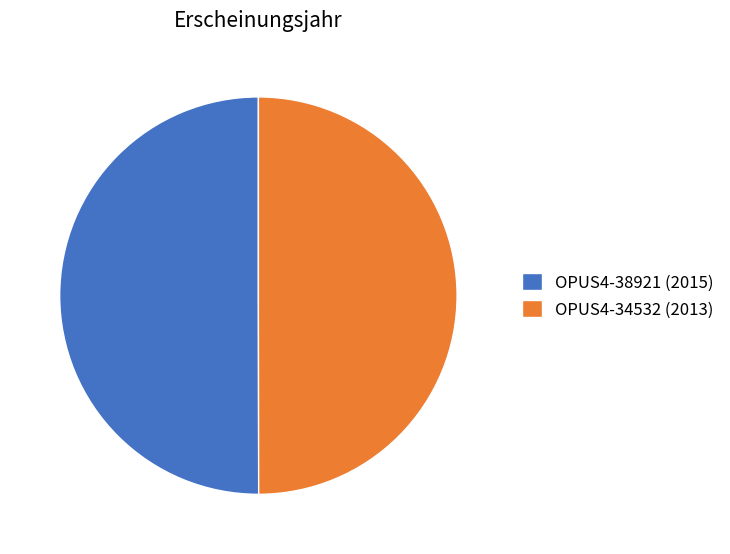

Do OPUS4-38921 (2015) and OPUS4-34532 (2013) together represent more than half of the pie?

Yes